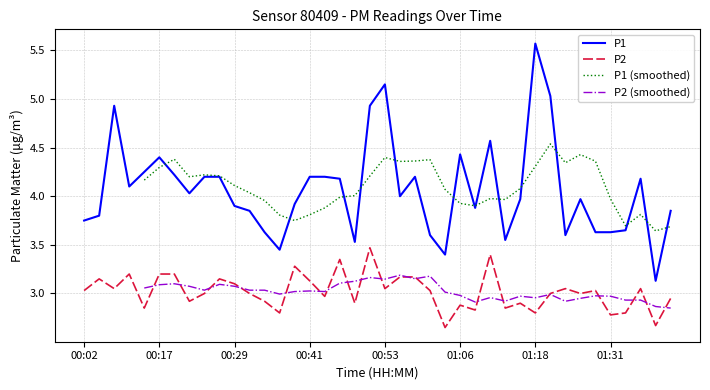

Does the chart have visible grid lines?

Yes